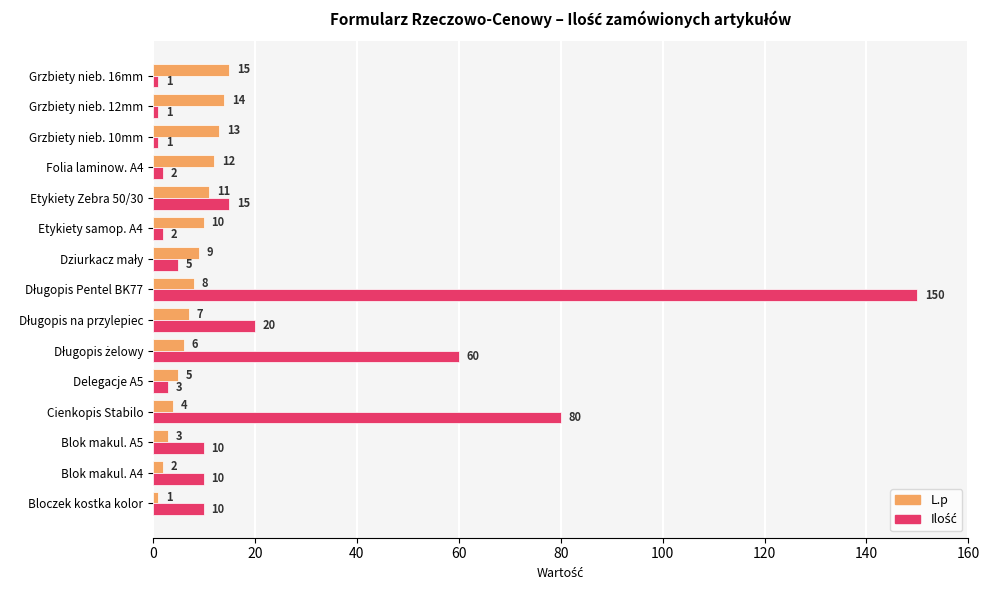

What is the total value across all series at Grzbiety nieb. 12mm?

15